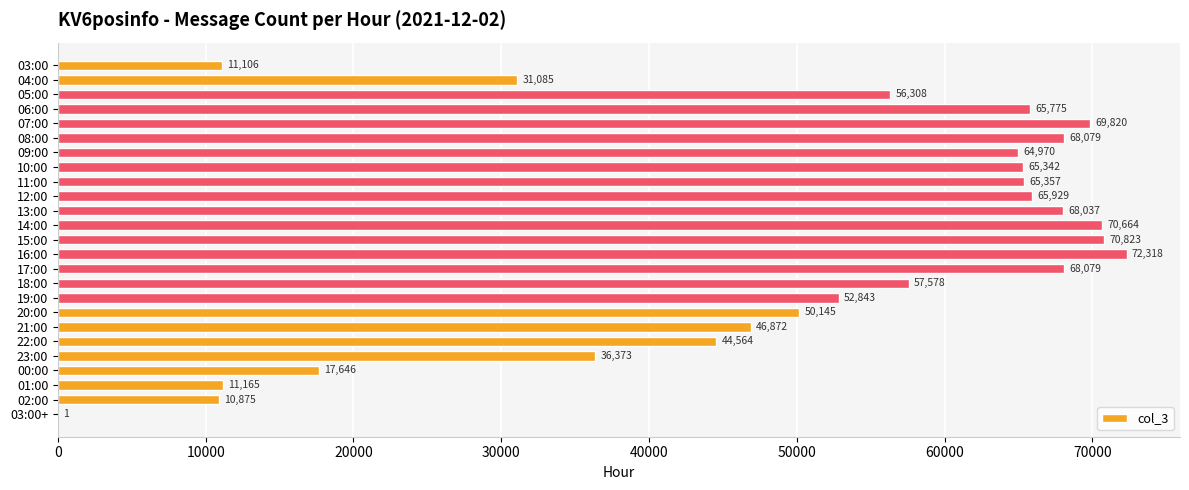

What is the change in value from 12:00 to 01:00?

-54764